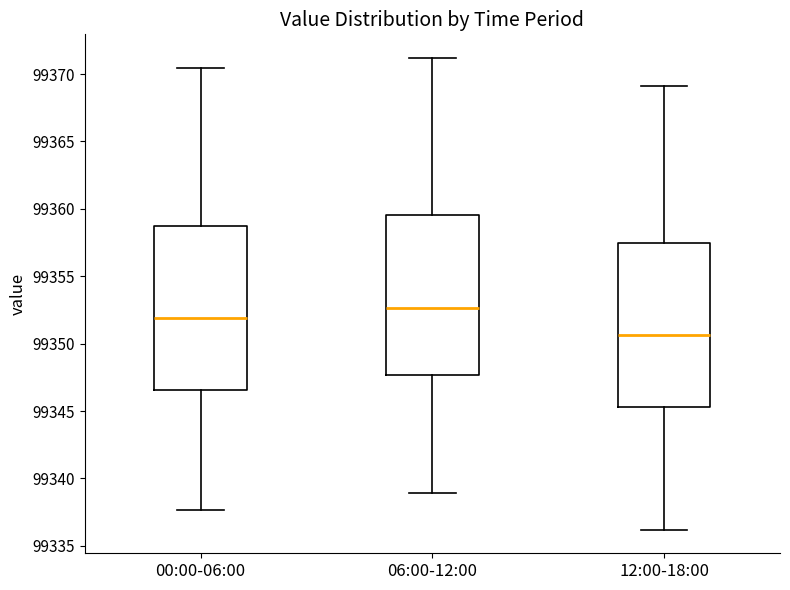

Reading left to right, transcribe this box plot: for each box, give where its median line is, the range the box spans, and where its two whiskers end, as read against the y-axis. The values are not printed on the chart, so give them approximately, as read against the axis.

00:00-06:00: median 99352.0, box 99346.5 to 99359.0, whiskers 99337.5 to 99370.5
06:00-12:00: median 99352.5, box 99347.5 to 99359.5, whiskers 99339.0 to 99371.0
12:00-18:00: median 99350.5, box 99345.5 to 99357.5, whiskers 99336.0 to 99369.0